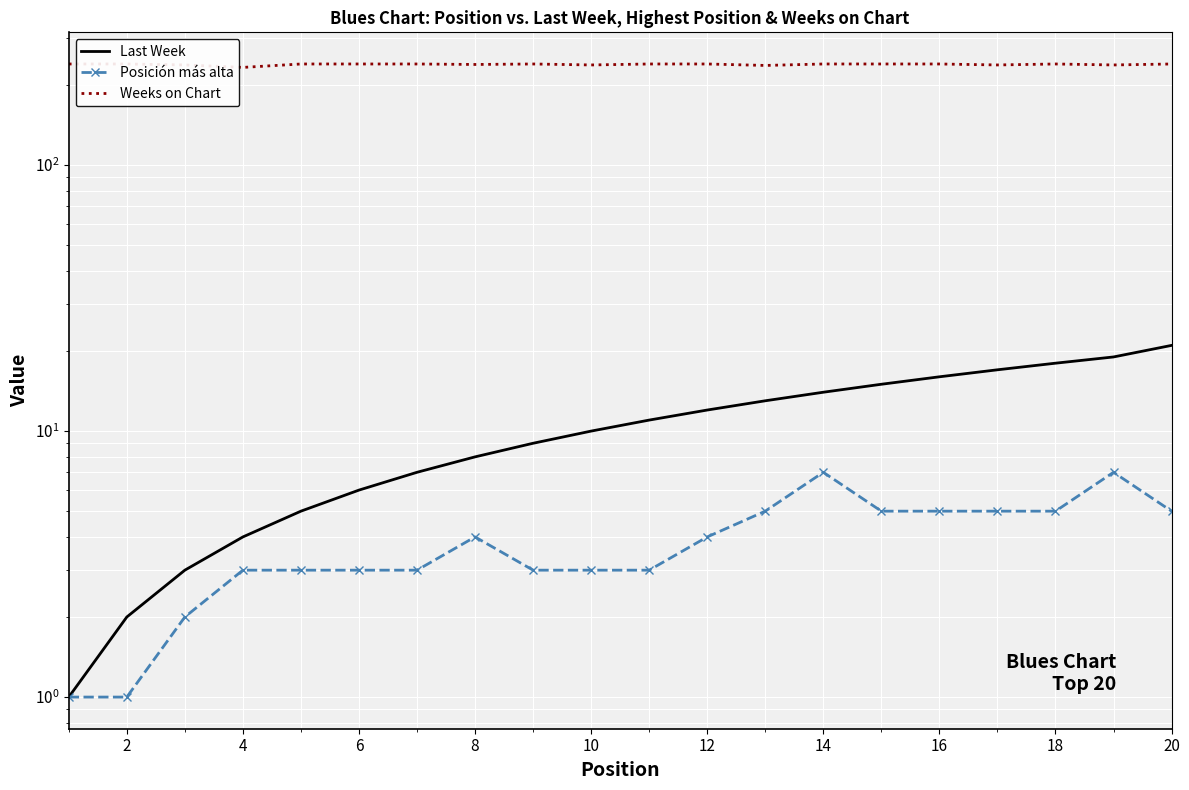

True or false: Weeks on Chart and Posición más alta cross at least once.

False